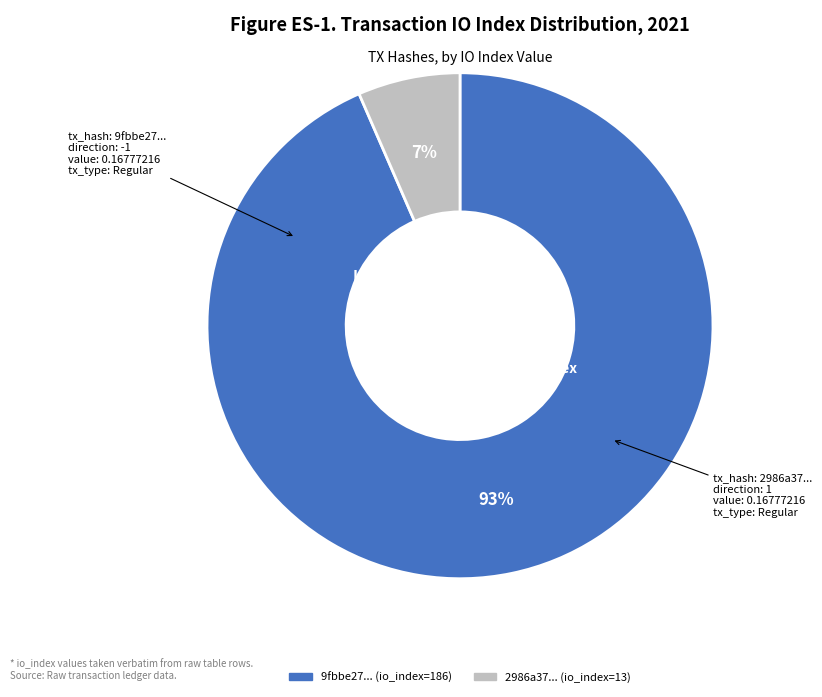

Does any single category account for the majority?

Yes